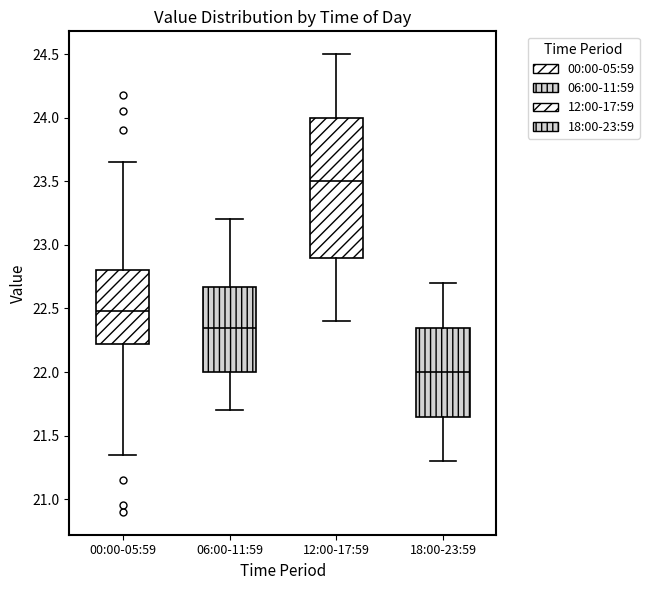

Comparing the boxes themselves (not the whiskers), which one is the tallest?

12:00-17:59